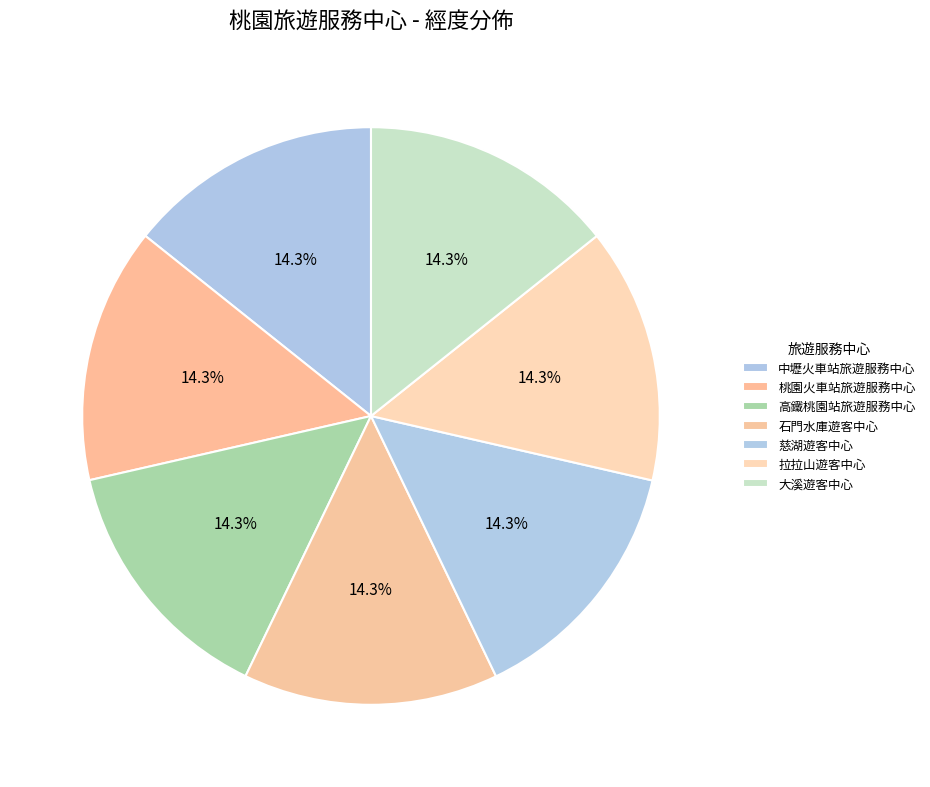

The 中壢火車站旅遊服務中心 slice represents 14% of the pie. True or false?

True